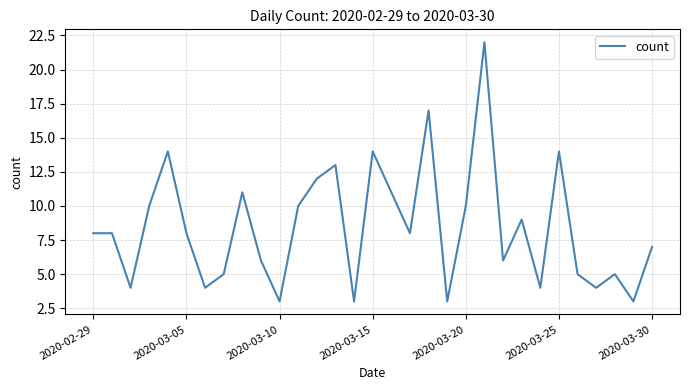

What is the greatest value displayed?

22